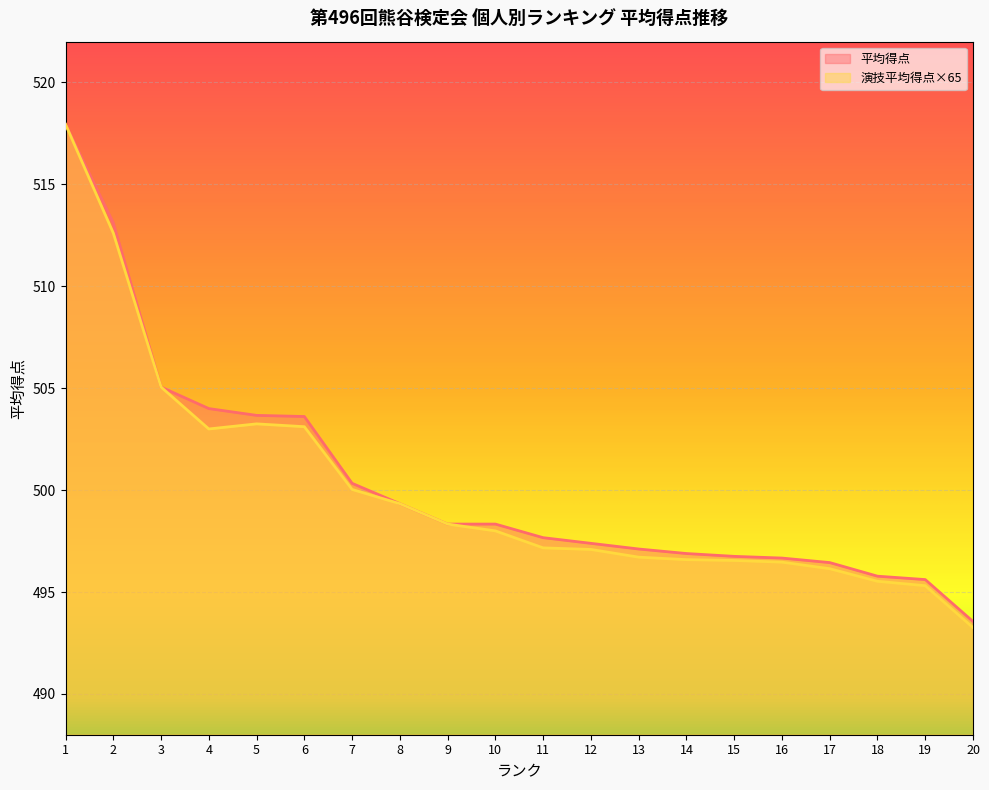

Which category has the lowest value across all series?

20